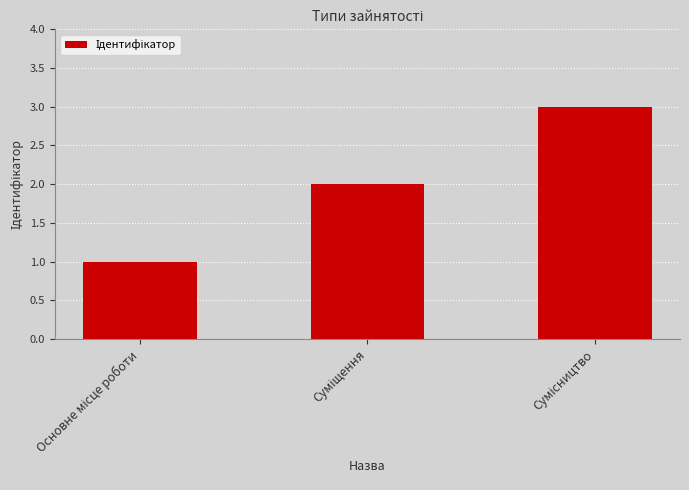

Reading right to left, what are all the values shown in this chart?

3	2	1